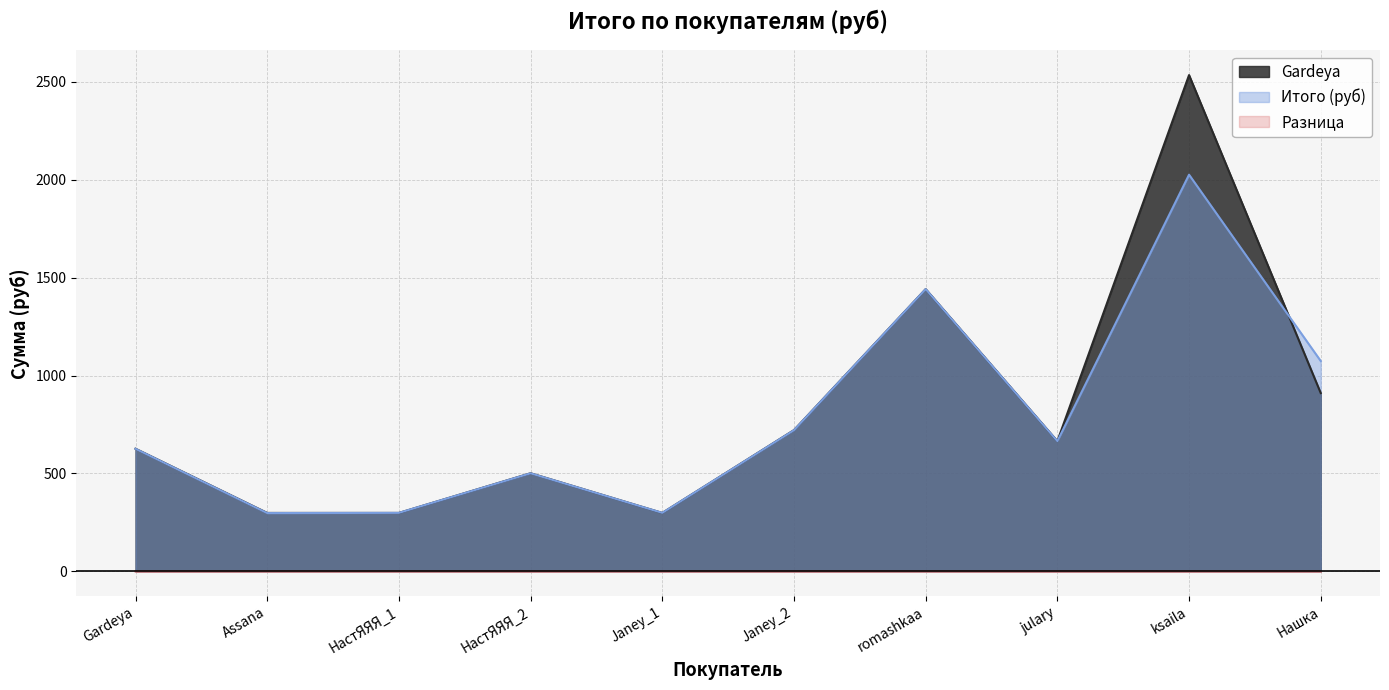

How many values in the Итого (руб) series are below 665?

5